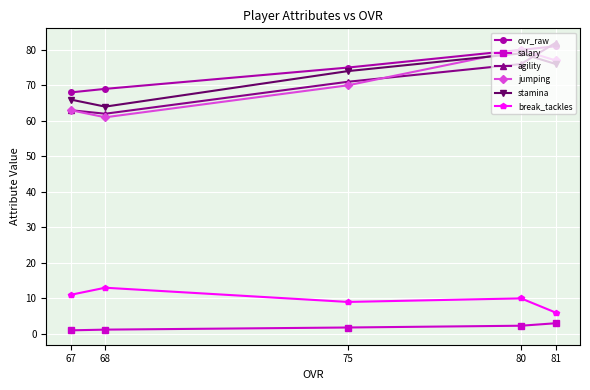

What is the value of the jumping point at the 3rd from the left?

70.0